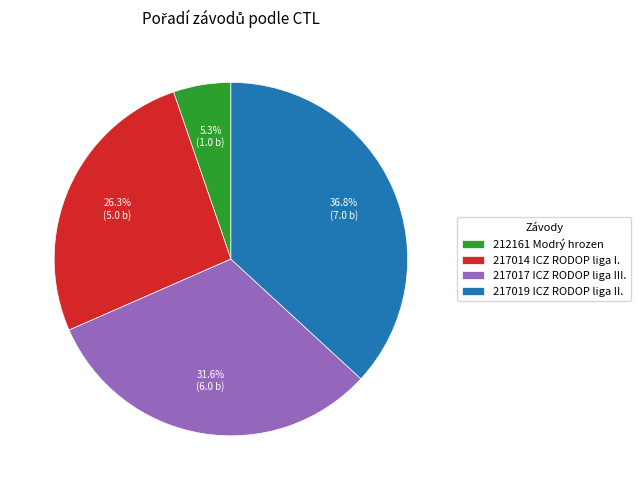

How many segments does this pie chart have?

4